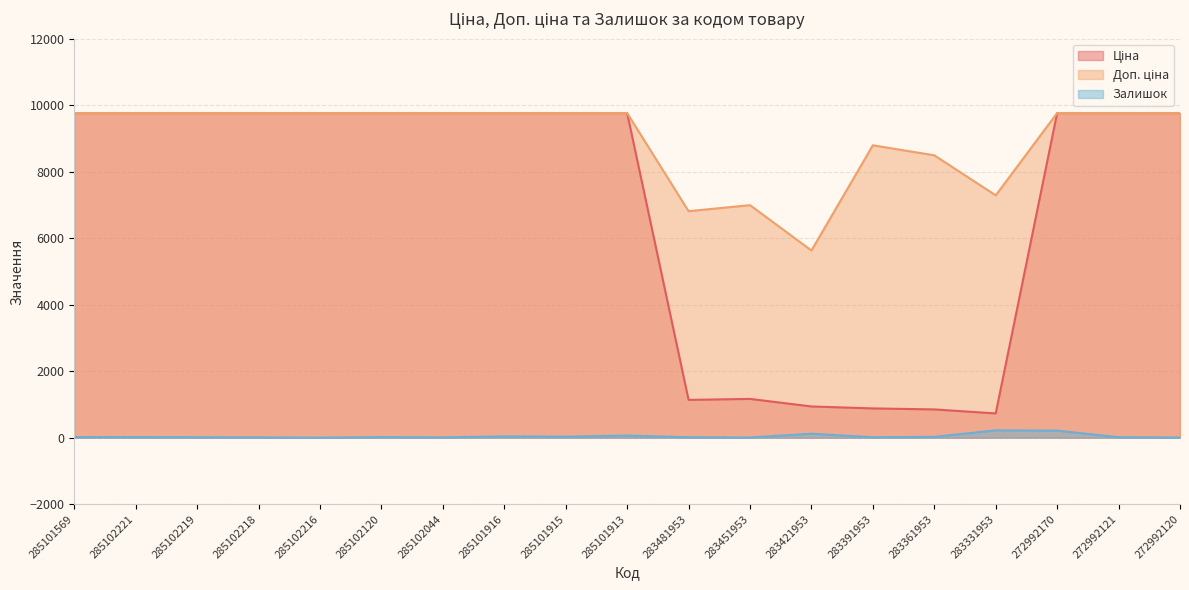

True or false: Залишок and Ціна intersect in this chart.

False